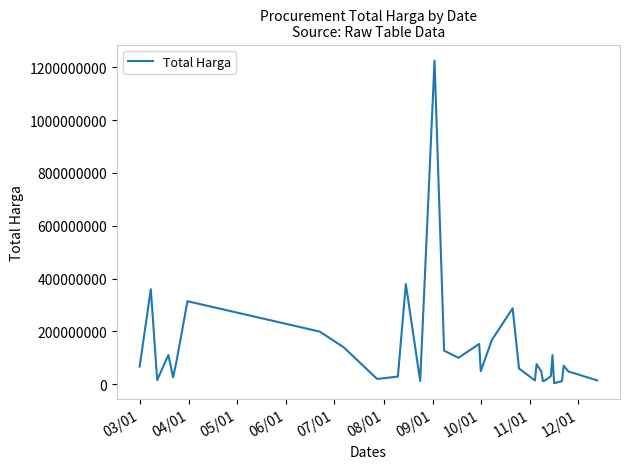

What is the maximum value shown in the chart?

1224682000